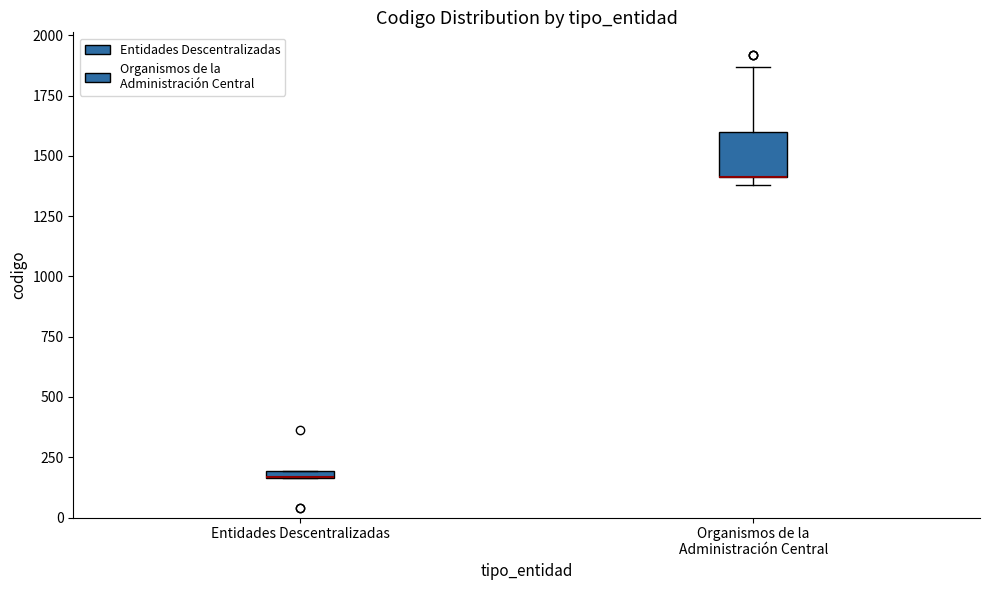

Where is the lower edge of the box for Entidades Descentralizadas on the y-axis? The values are not printed on the chart, so give them approximately, as read against the axis.

150